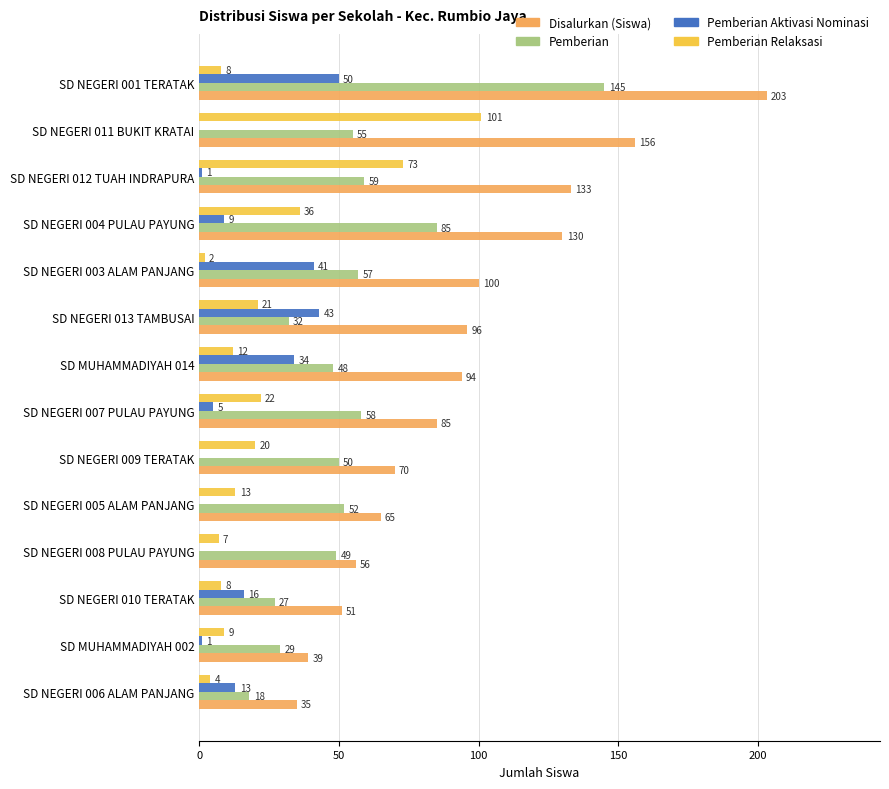

What is the highest value of the Pemberian series?

145